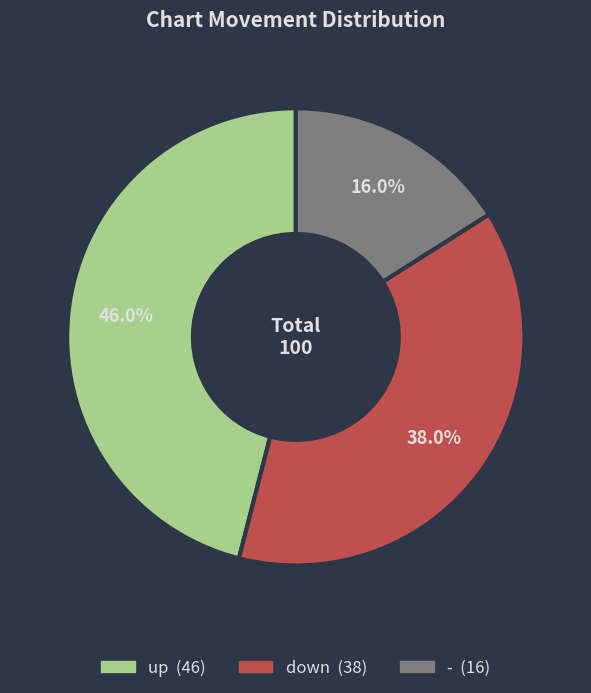

What percentage is the up slice, to the nearest percent?

46%